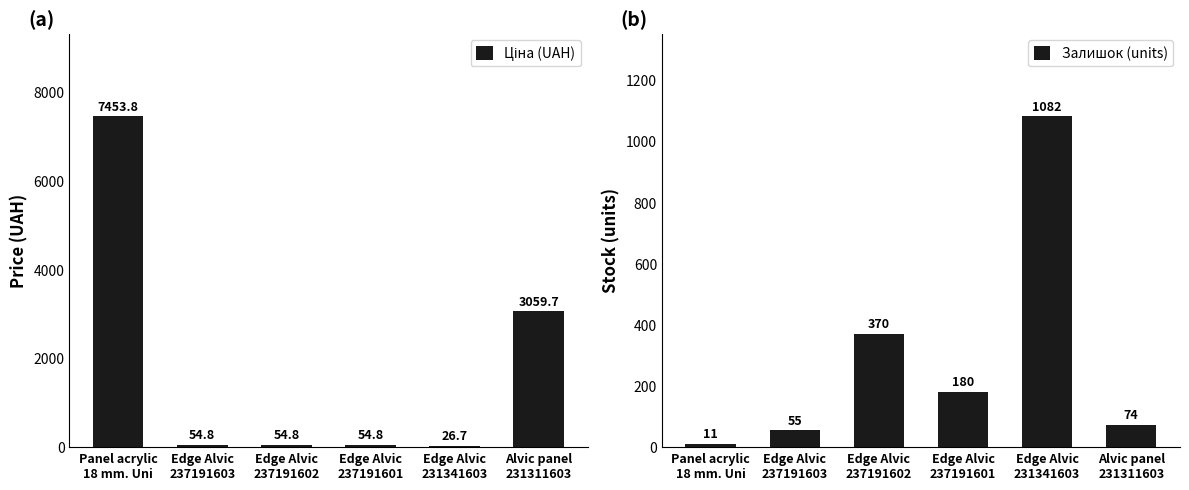

What is the spread (max minus min) of values at Panel acrylic
18 mm. Uni?

7442.8